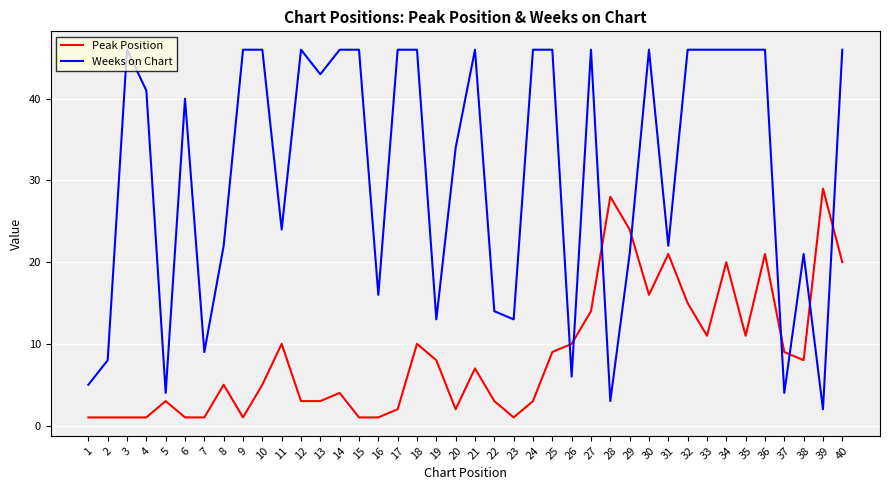

What is the sum of all Peak Position values?

344